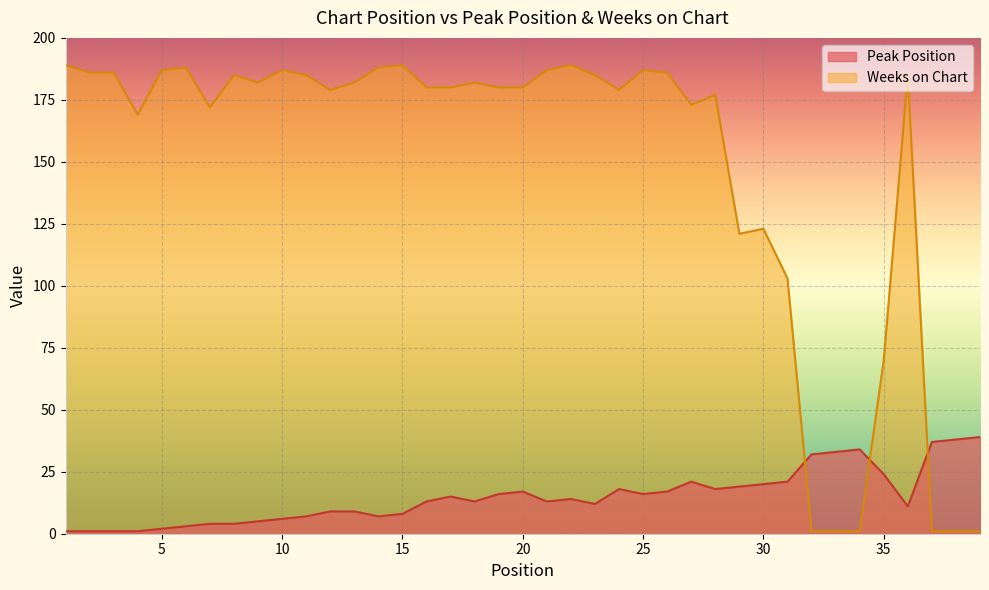

Which label corresponds to the smallest value in the chart?

1